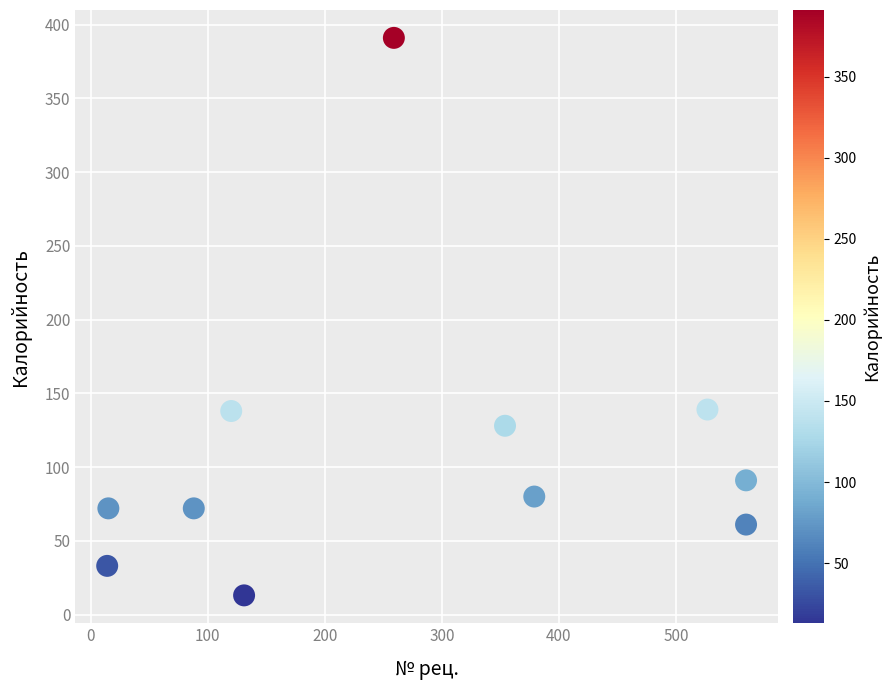

What is the average Y value?

111